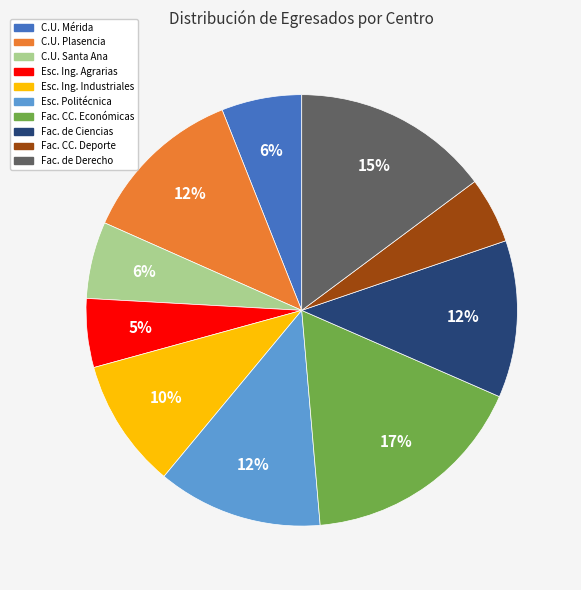

How many segments does this pie chart have?

10